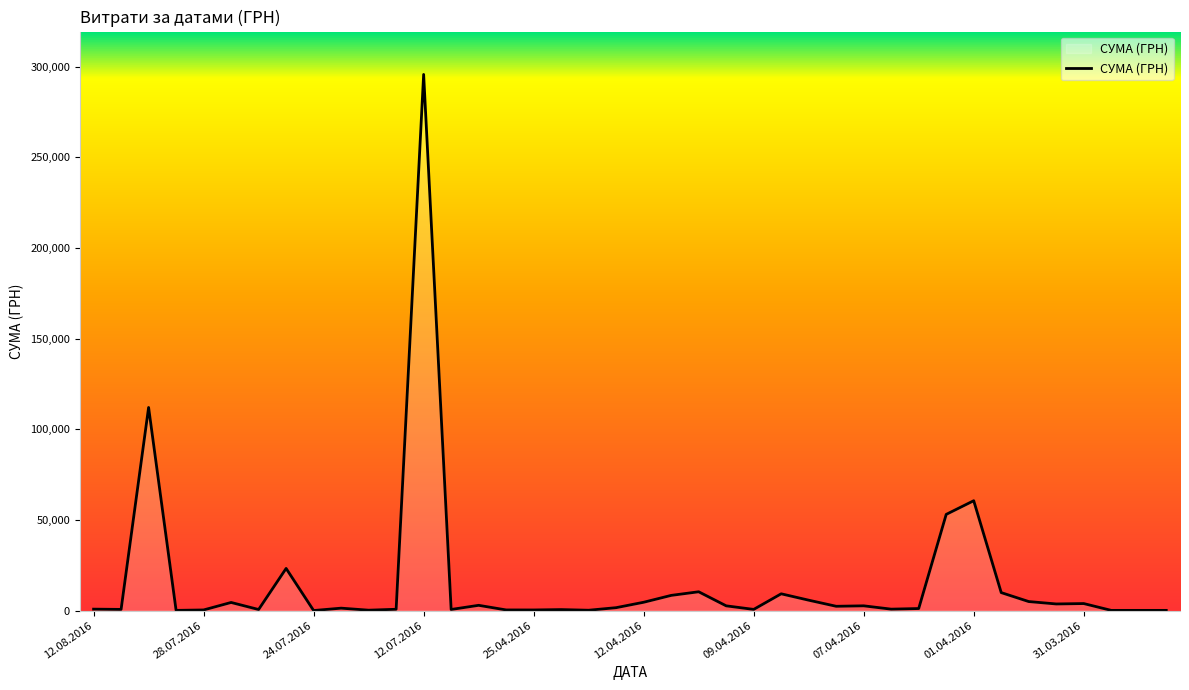

What is the maximum value shown in the chart?

295638.6